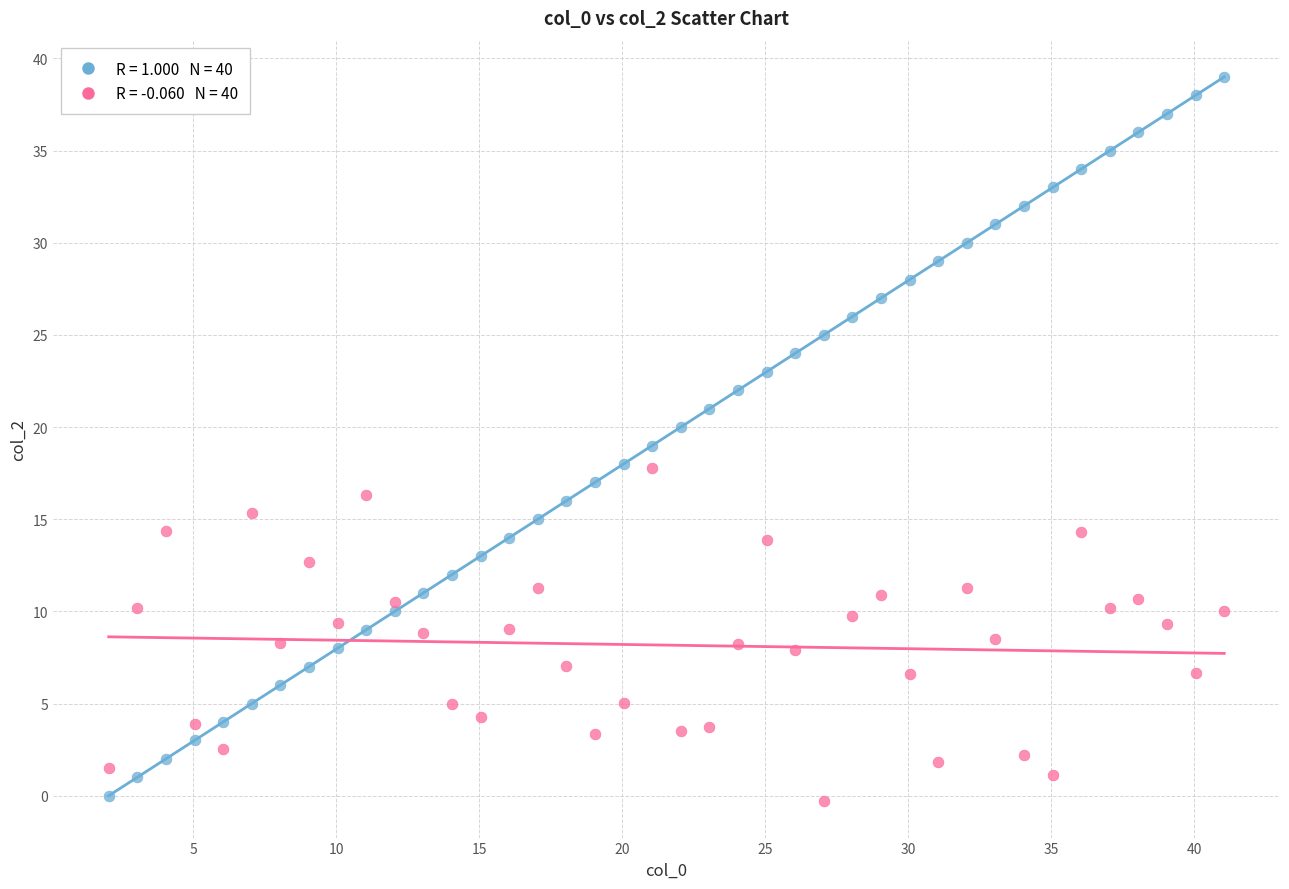

Across all data points, what is the range of Y values (max minus min)?

39.3